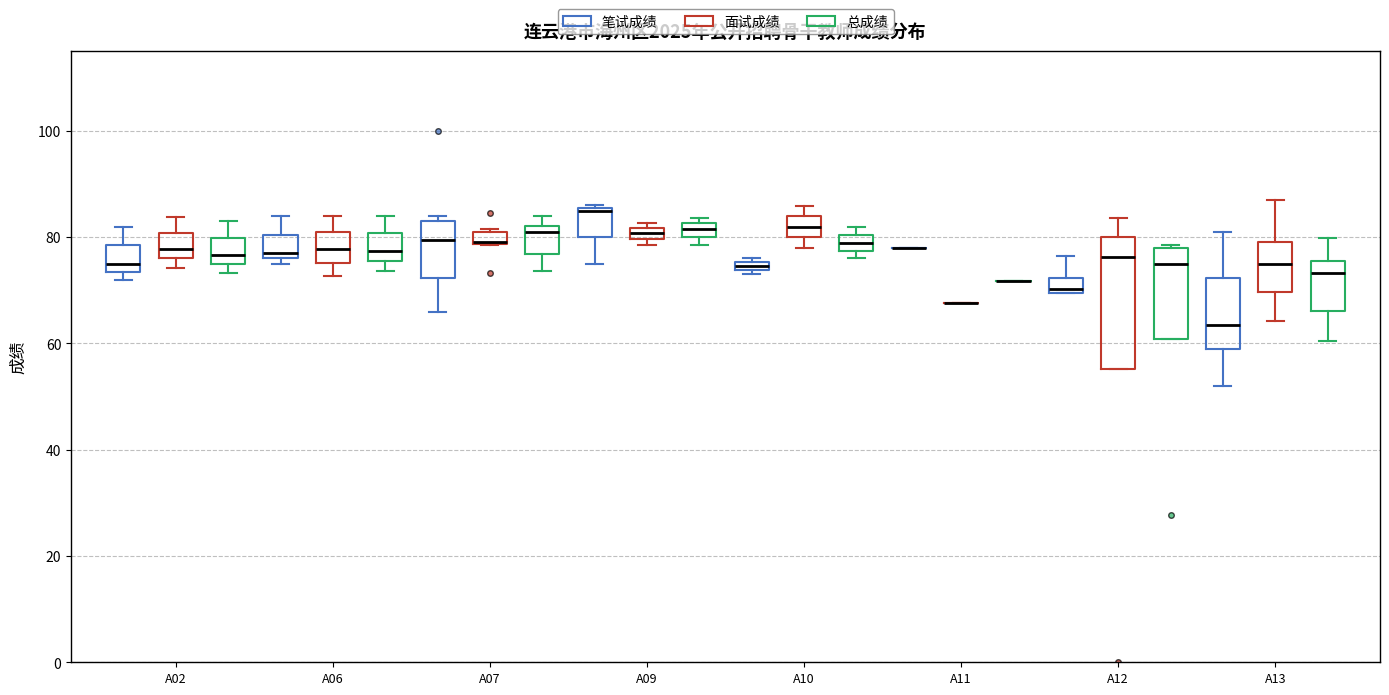

Where is the upper edge of the box for A10 (总成绩) on the y-axis? The values are not printed on the chart, so give them approximately, as read against the axis.

80